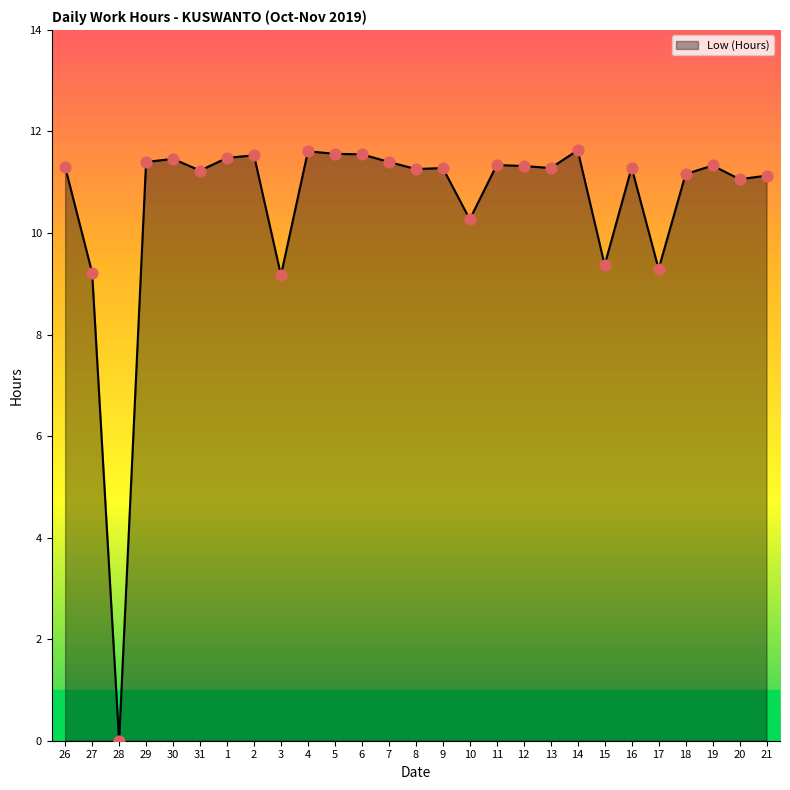

Which has a higher value, 27 or 1?

1